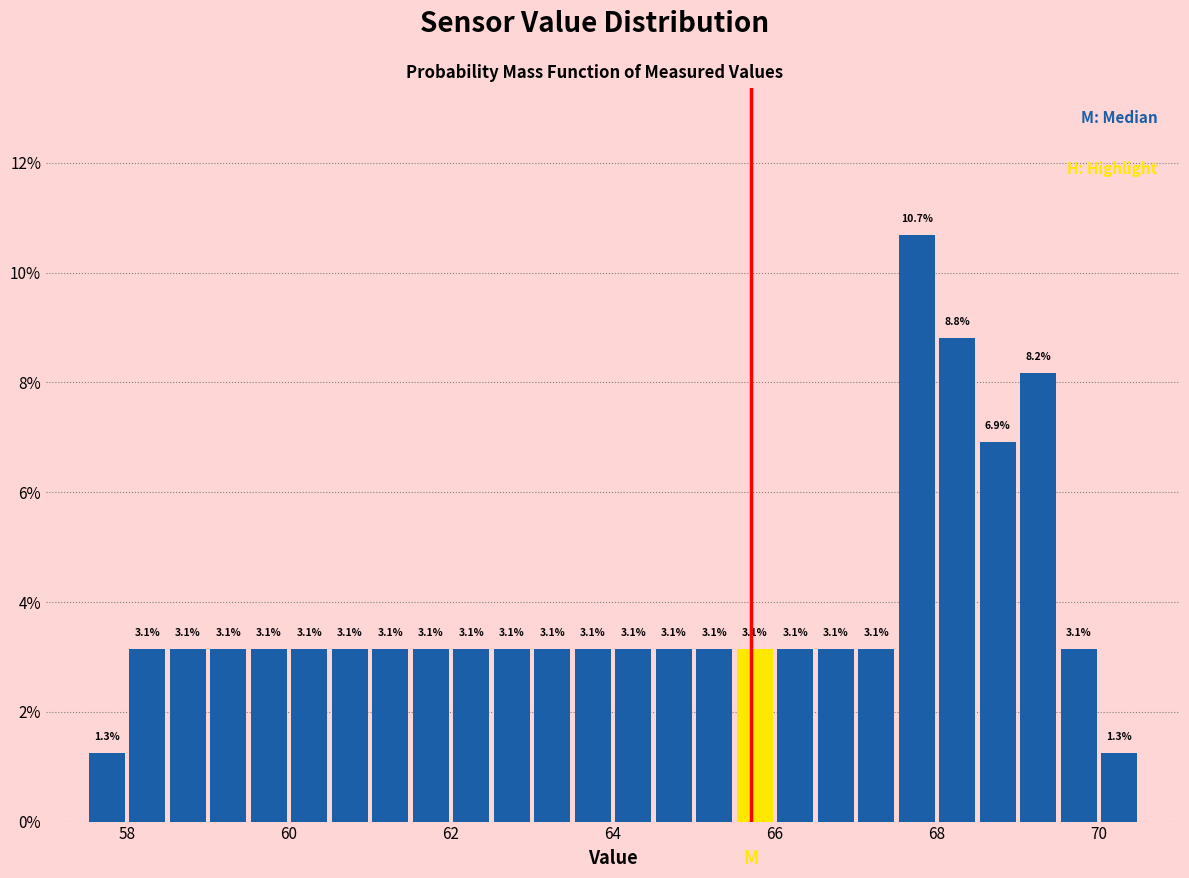

Around what value on the x-axis is the tallest bar? Give the approximate position of its centre, as read against the axis.

67.8